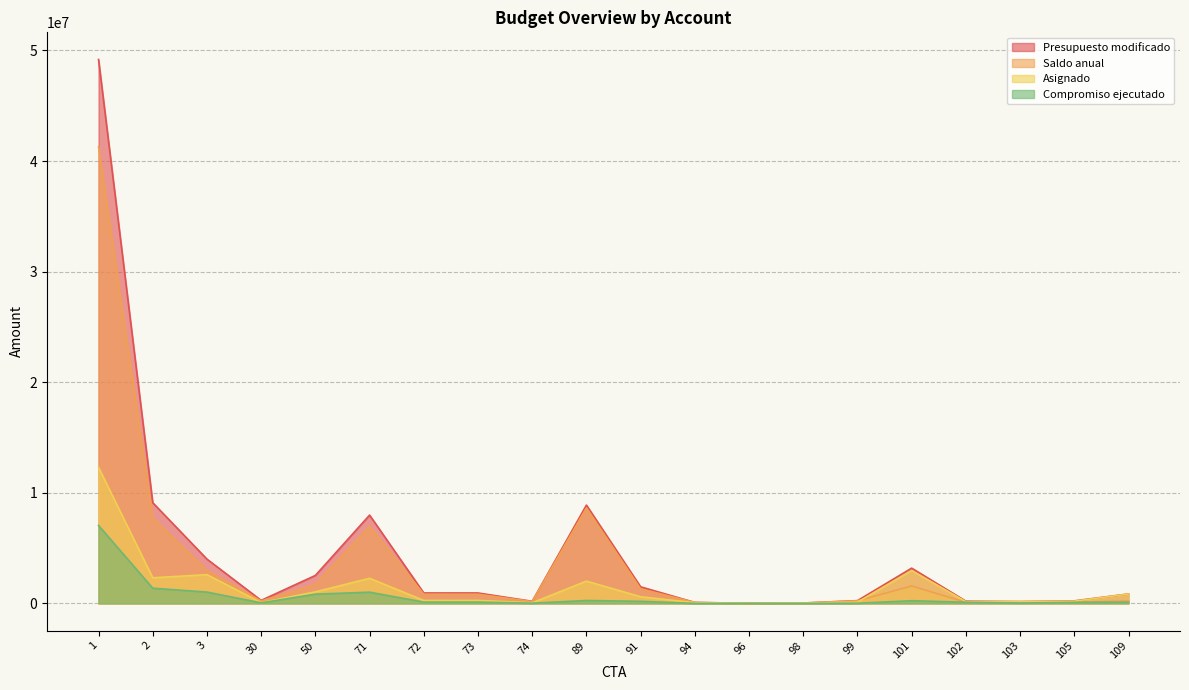

At which category is the sum across all series the highest?

1